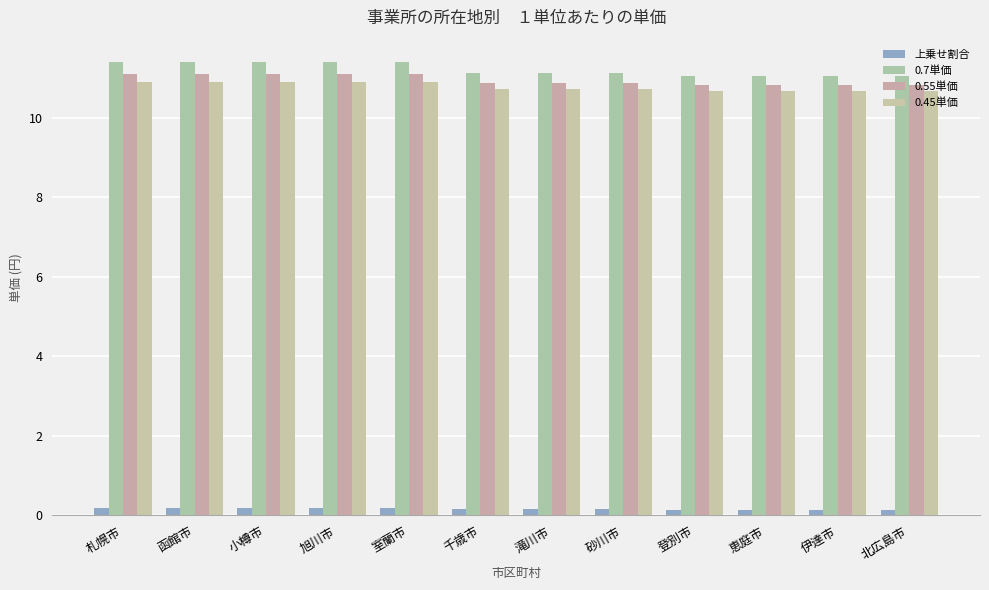

Rank the series at 札幌市 from highest to lowest value.

0.7単価, 0.55単価, 0.45単価, 上乗せ割合